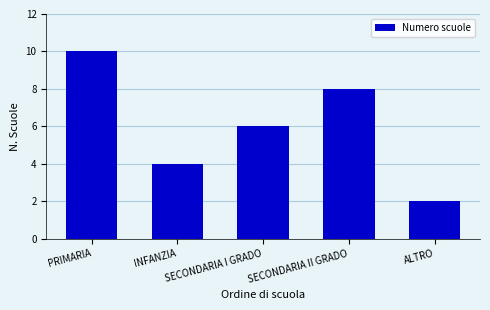

What is the change in value from SECONDARIA I GRADO to ALTRO?

-4